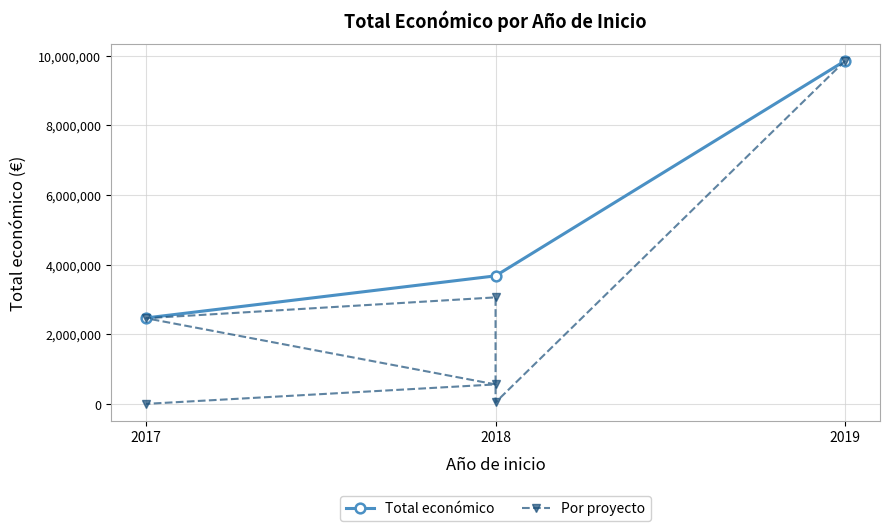

What value does the data have at 2019, to the nearest 10?

9847930